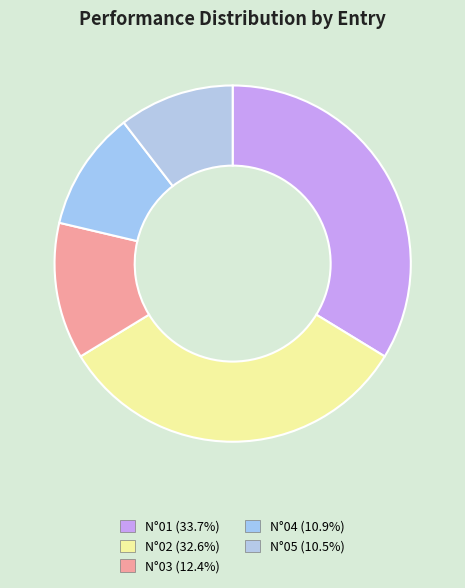

Between N°03 and N°02, which is larger?

N°02